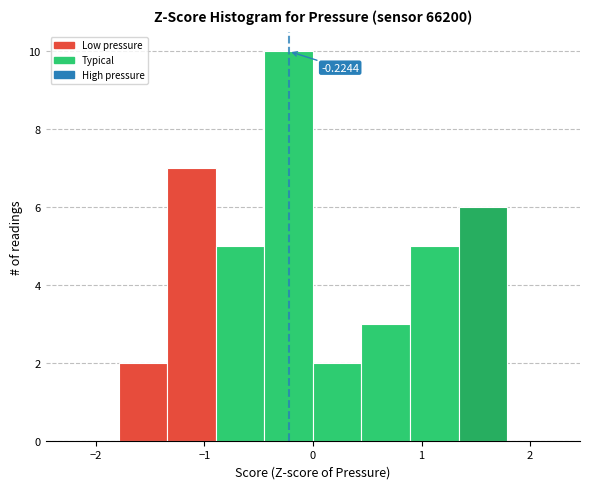

Over which range of the x-axis is the bar tallest?

-0.4 to 0.0